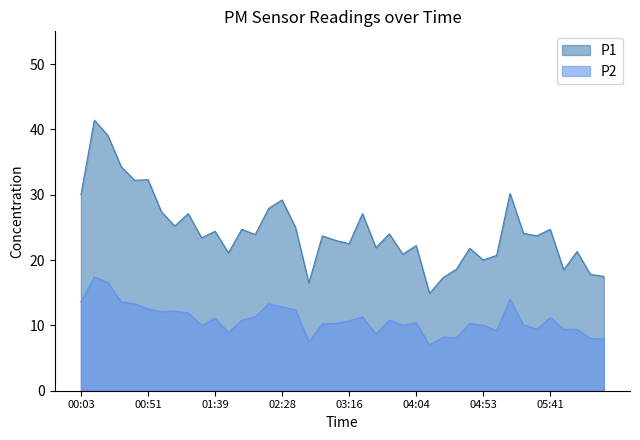

How many values in the P2 series exceed 10?

25